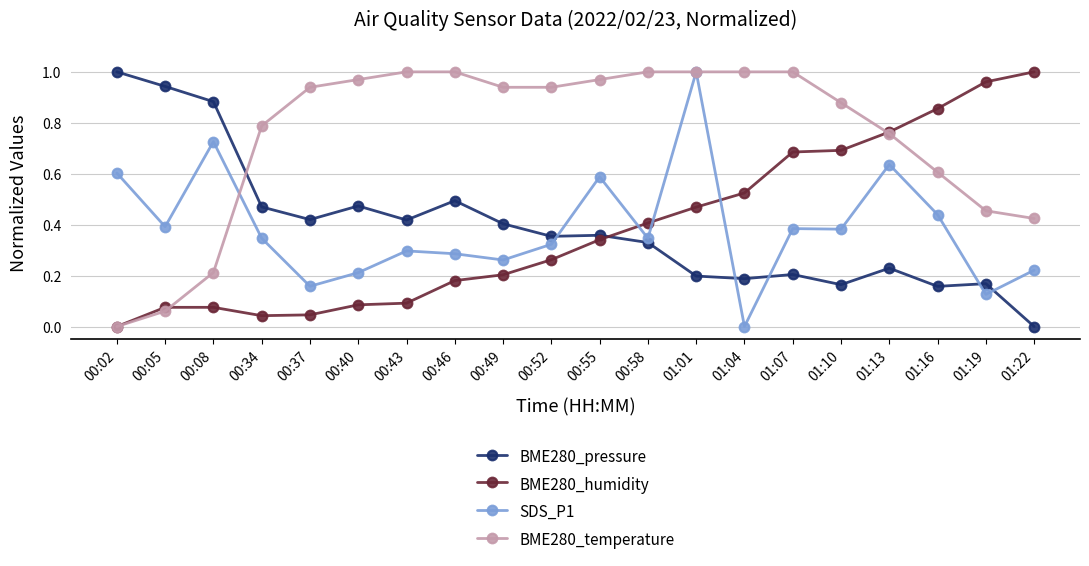

Between 00:05 and 01:01, which series saw the biggest shift?

BME280_temperature